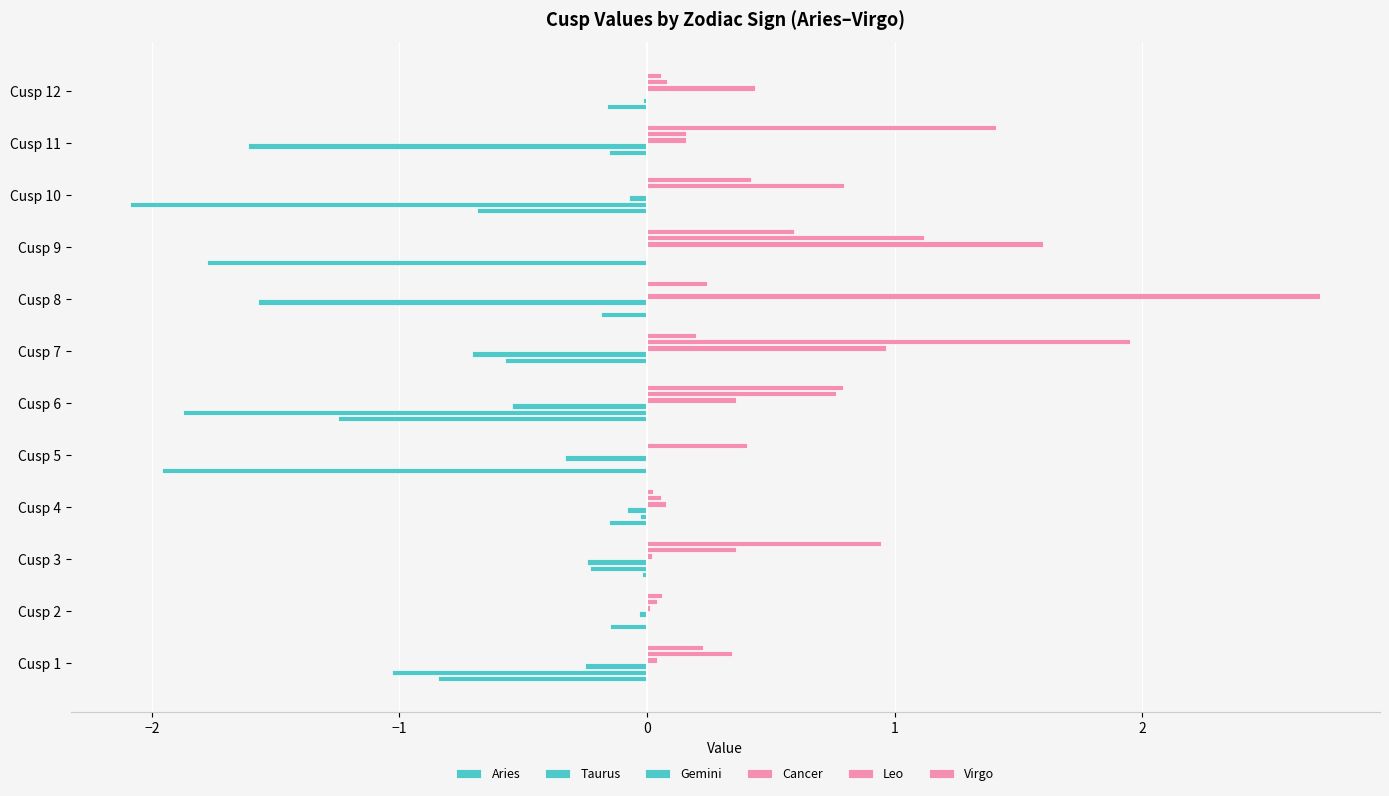

Count the number of data series in this chart.

6